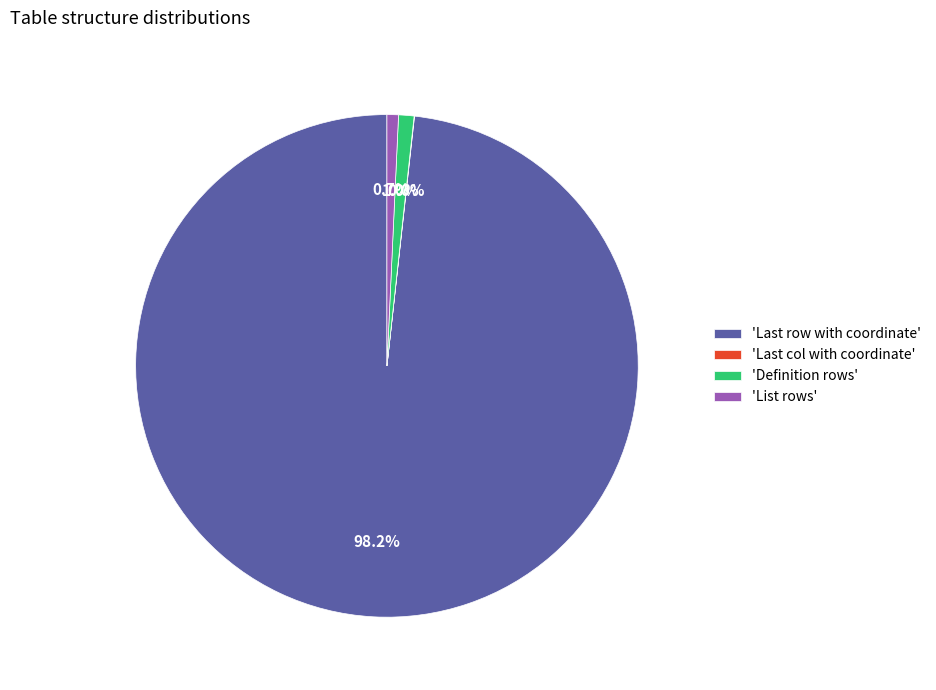

To the nearest percent, what is the average slice percentage?

25%